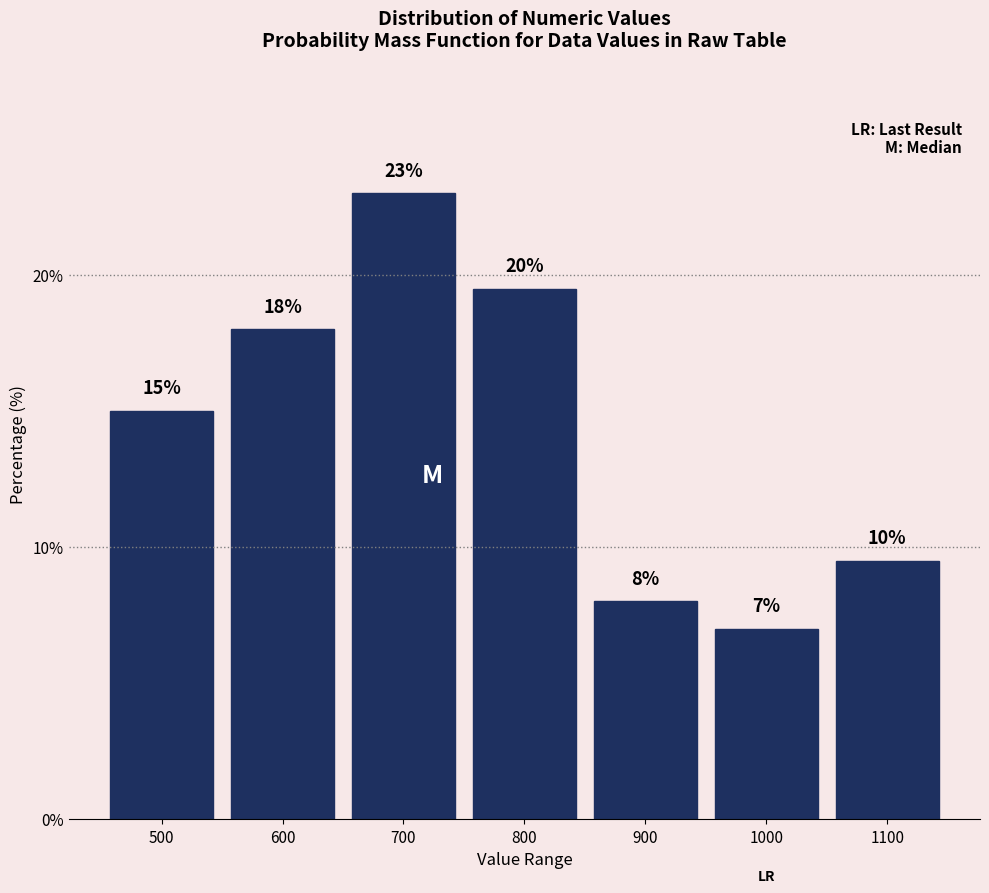

What is the value of the 7th bar from the left?

9.5